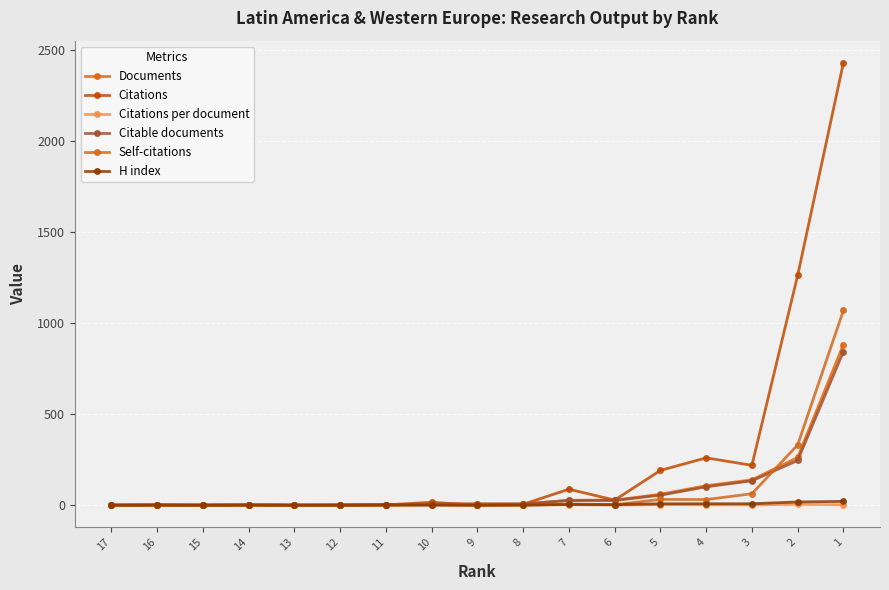

Which has a higher value, 6 or 8?

6